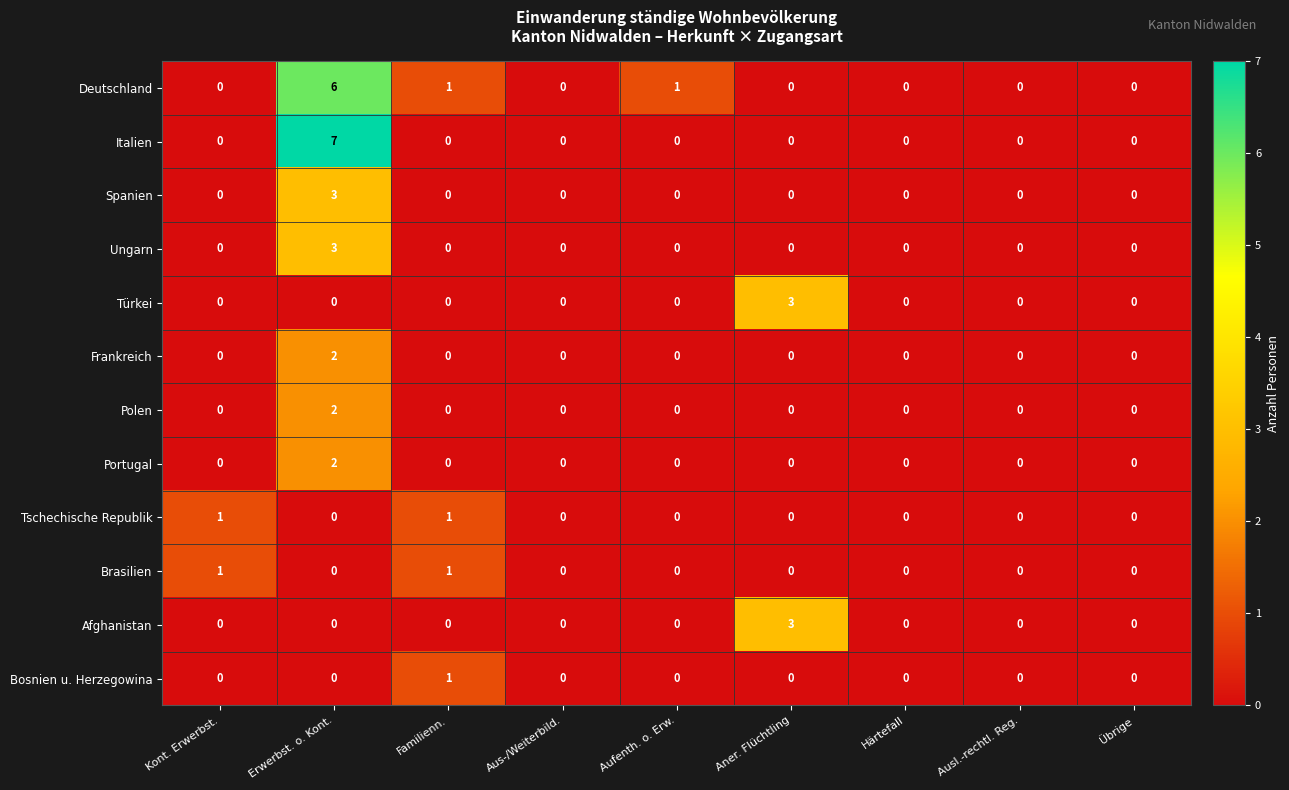

At which label does Italien reach its peak?

Erwerbst. o. Kont.